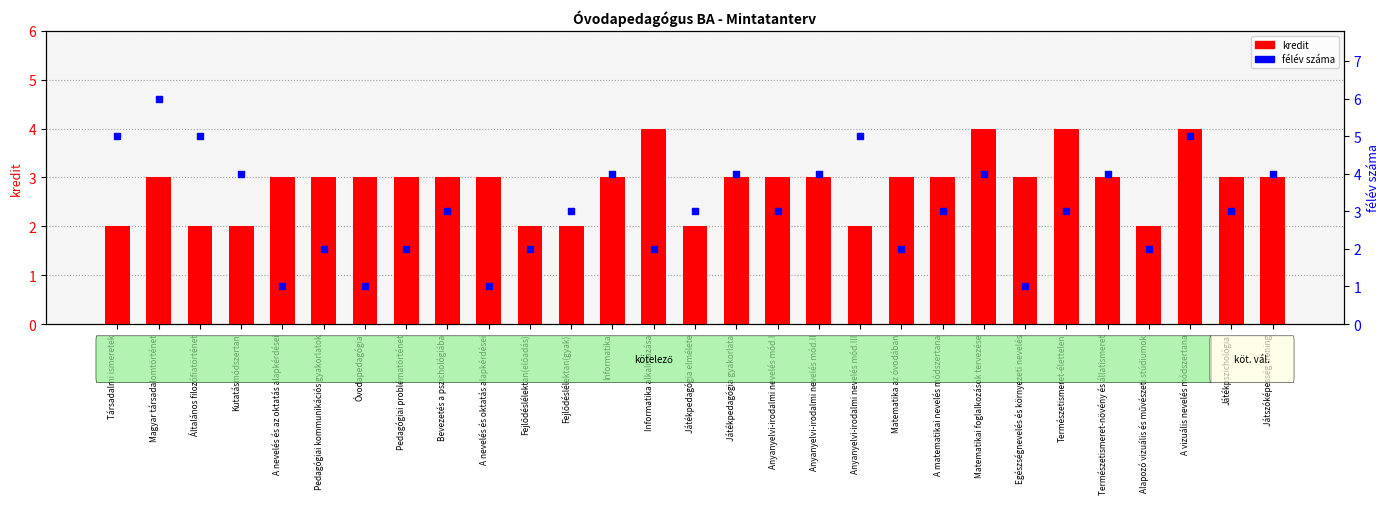

Which series has the widest spread of Y values?

félév száma